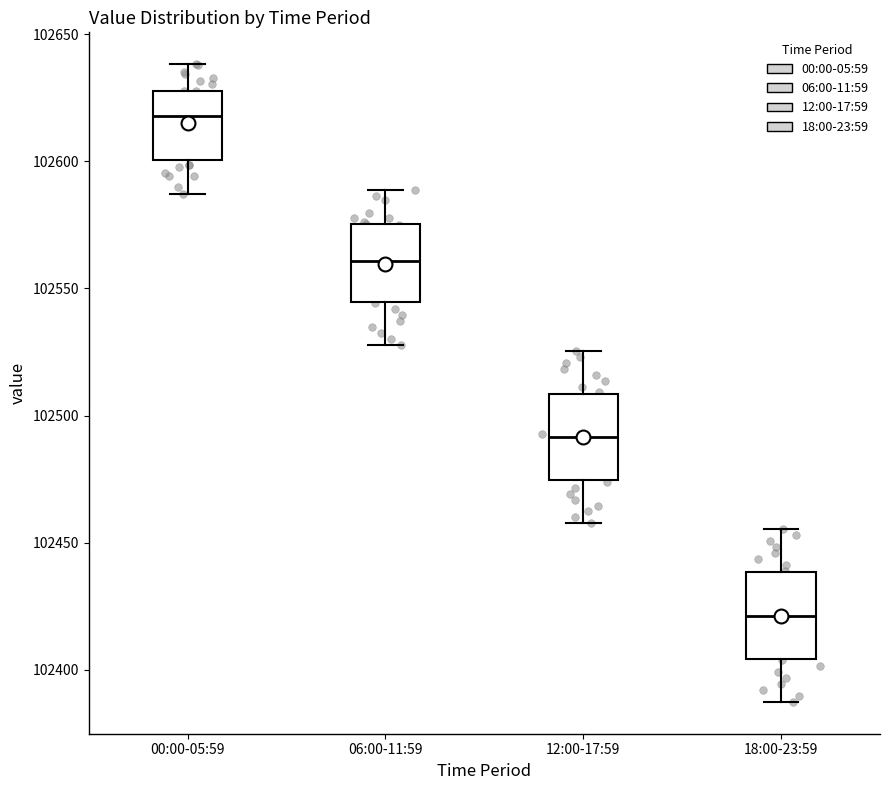

Which box has the lowest median line?

18:00-23:59